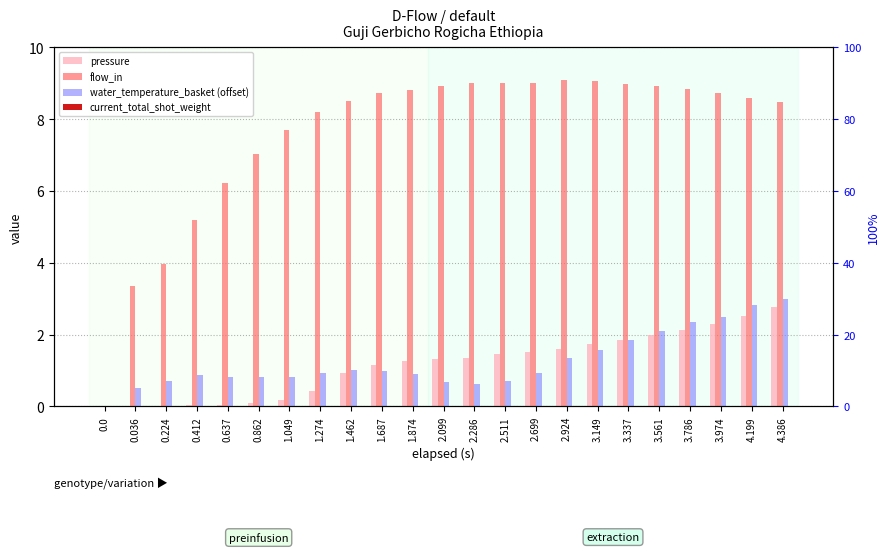

At which label does pressure first exceed 1?

1.687